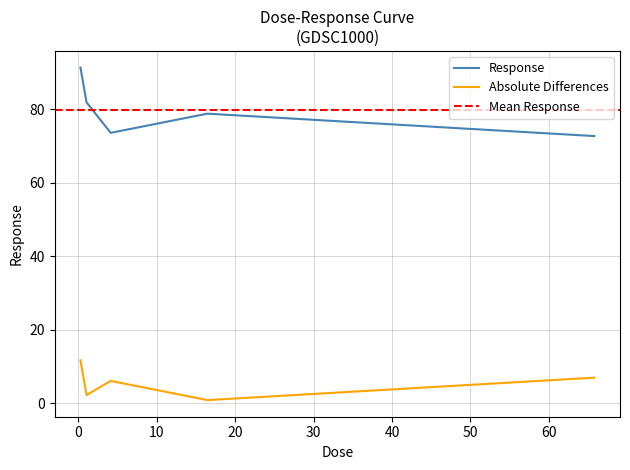

True or false: there are more than 2 points higher than both neighbors.

False